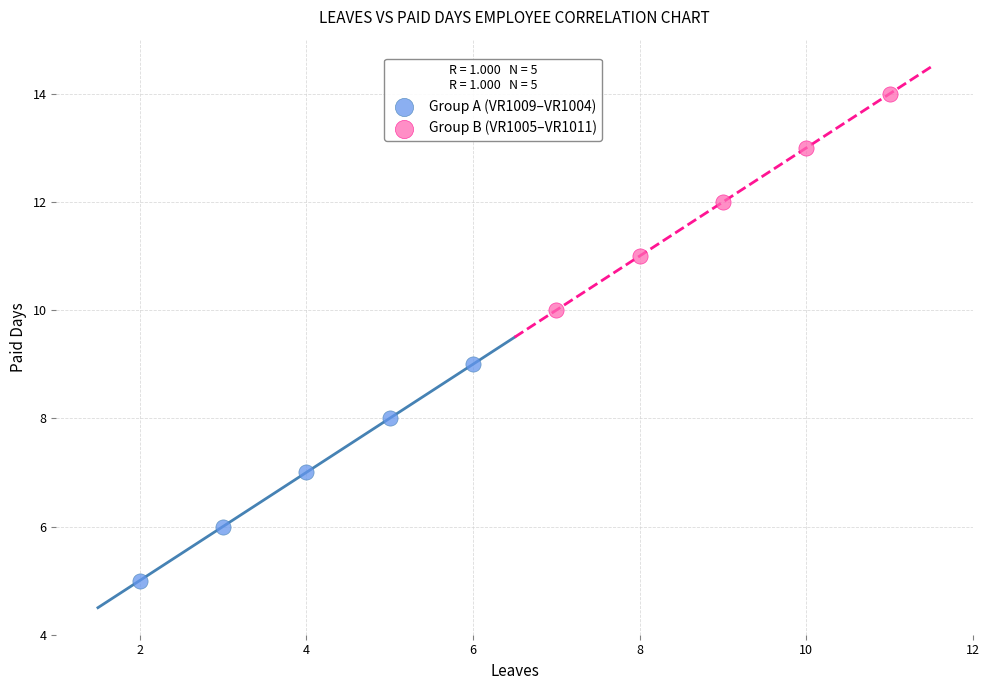

Which series reaches the maximum Y coordinate?

Group B (VR1005–VR1011)